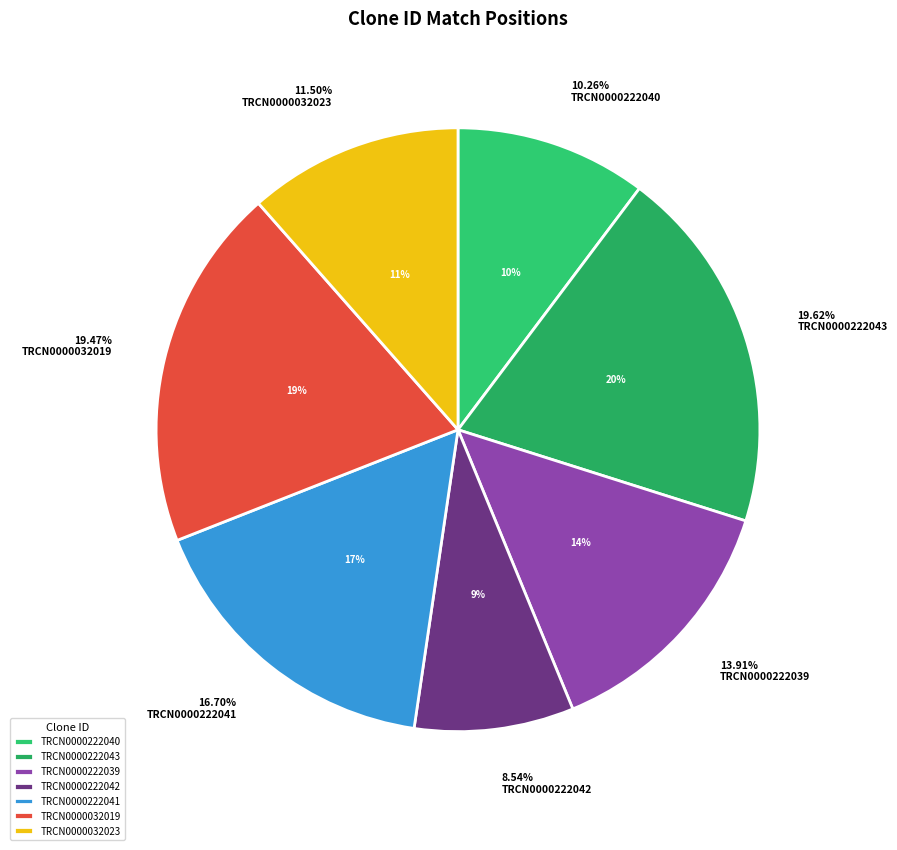

Which has a higher value, TRCN0000222042 or TRCN0000222041?

TRCN0000222041